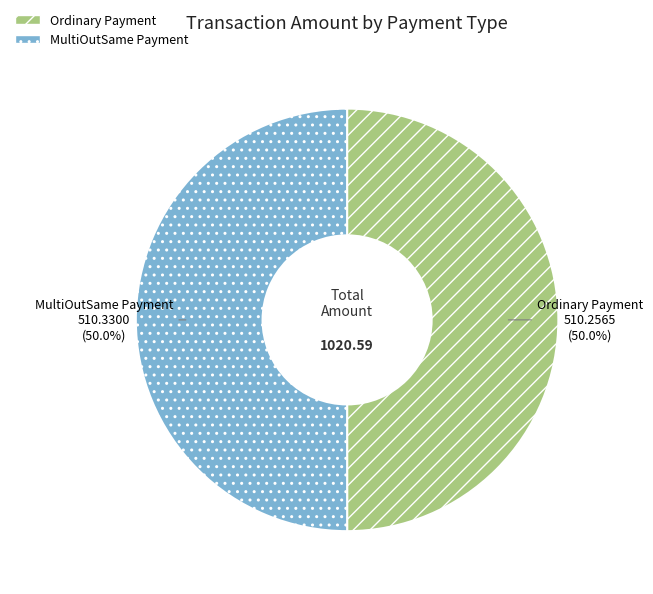

What is the ratio of the value at MultiOutSame Payment to the value at Ordinary Payment?

1.0